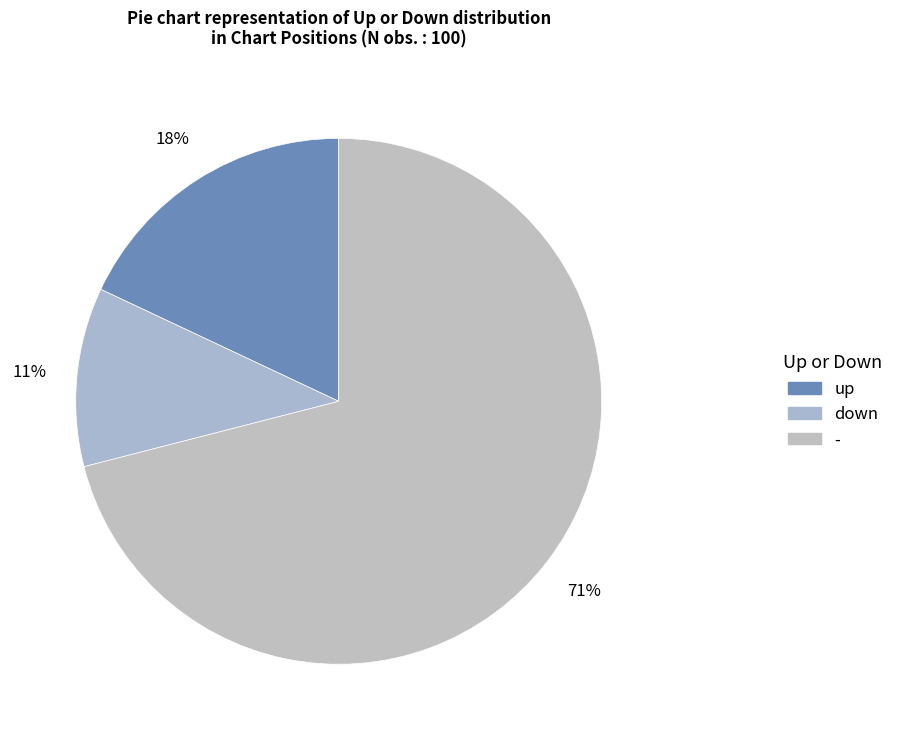

Which has a higher value, down or -?

-